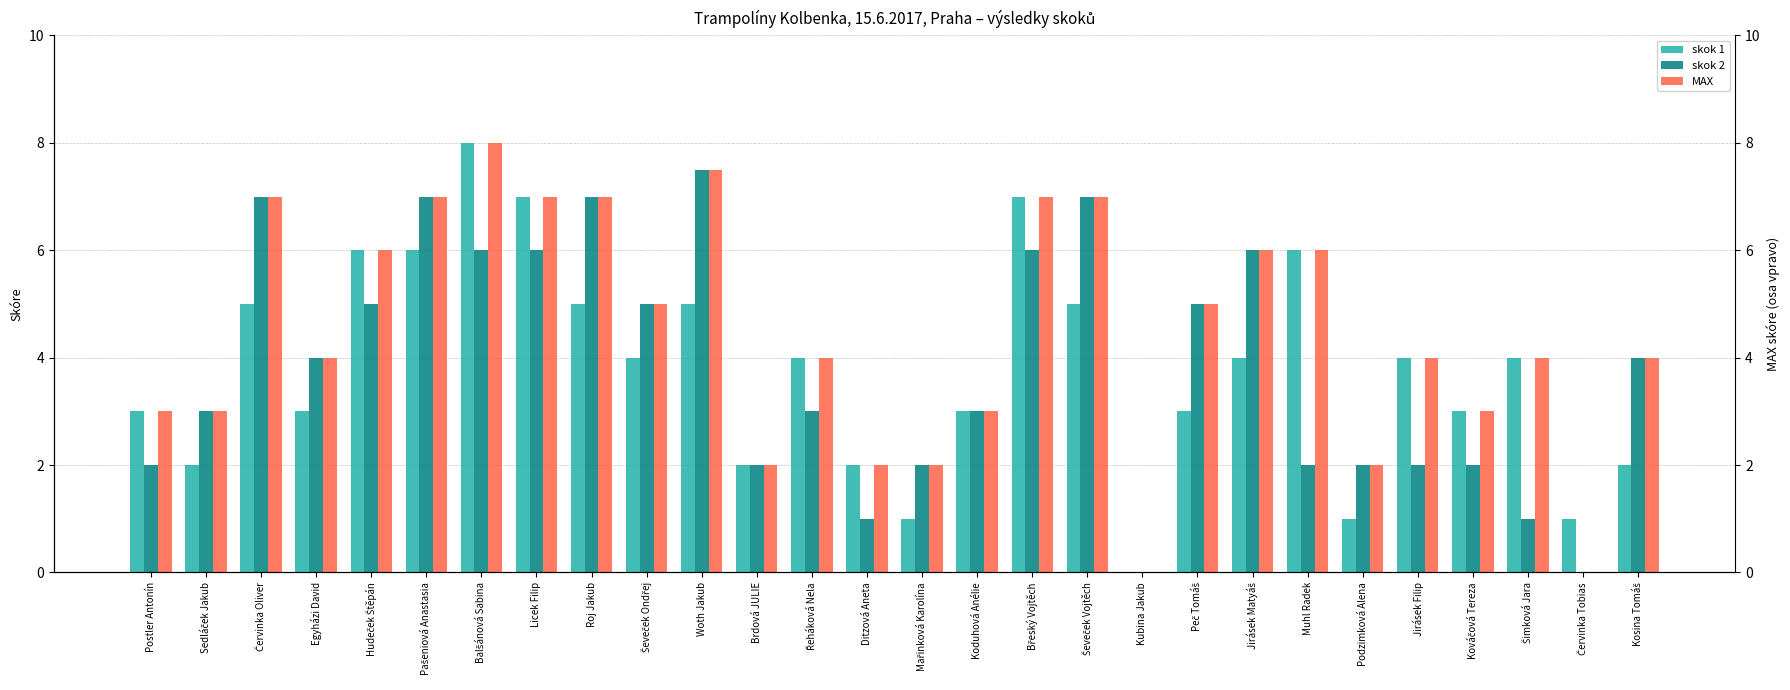

Is it true that skok 2 equals 5.0 at Peč Tomáš?

True